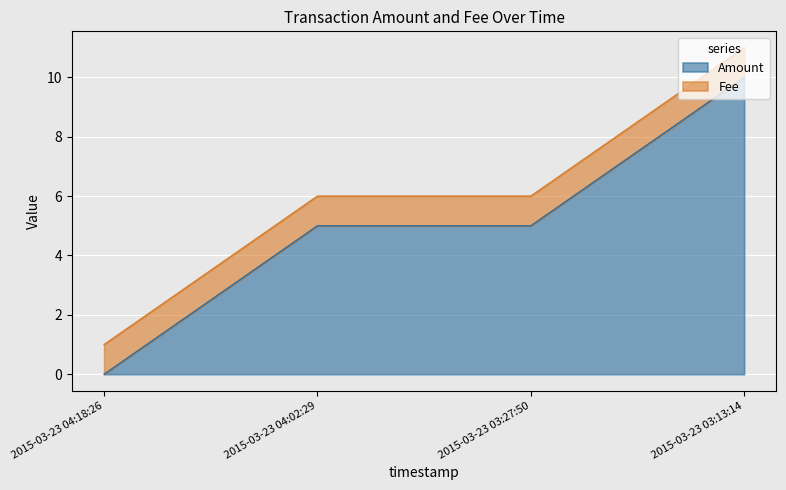

Read the value at 2015-03-23 03:27:50, to the nearest 5.

5